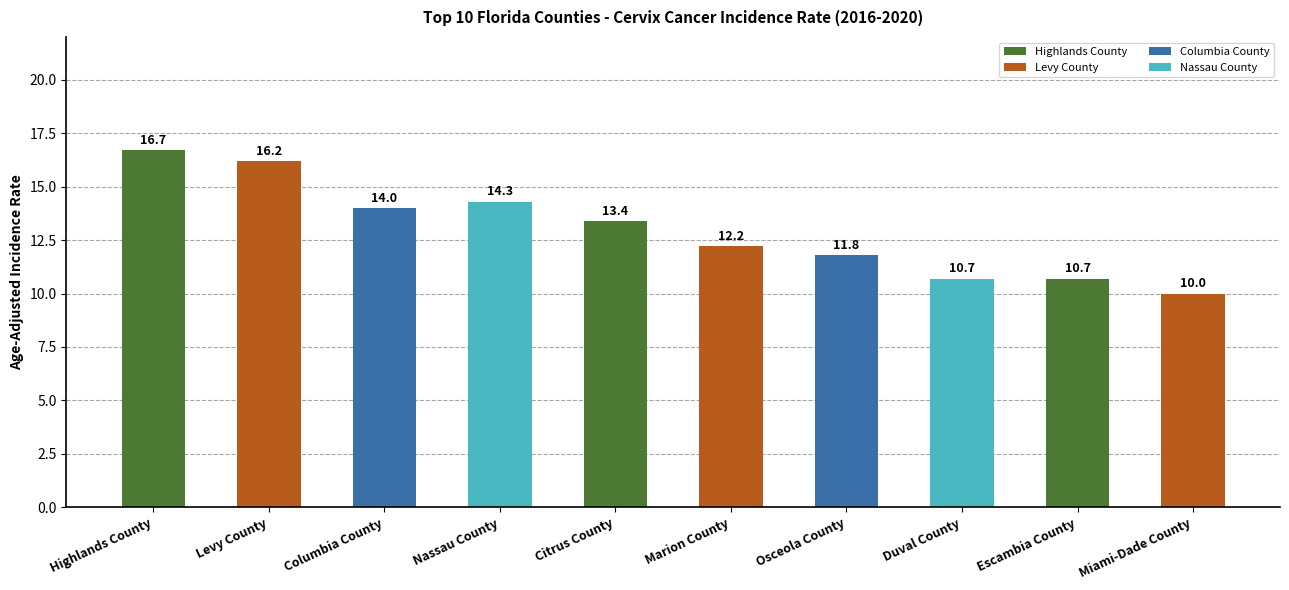

What is the change in value from Duval County to Miami-Dade County?

-0.7